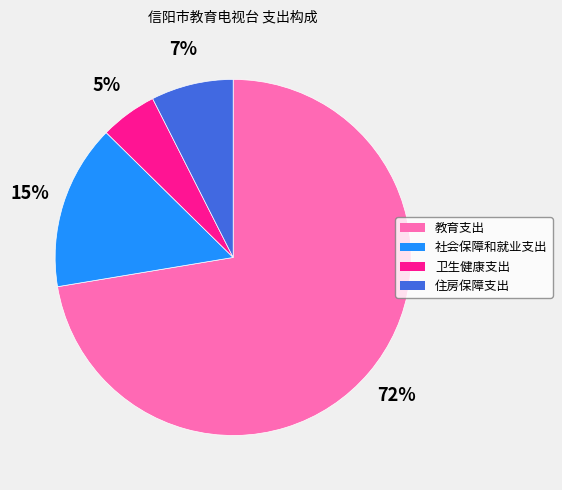

Is it true that 卫生健康支出 is 5% of the pie?

True